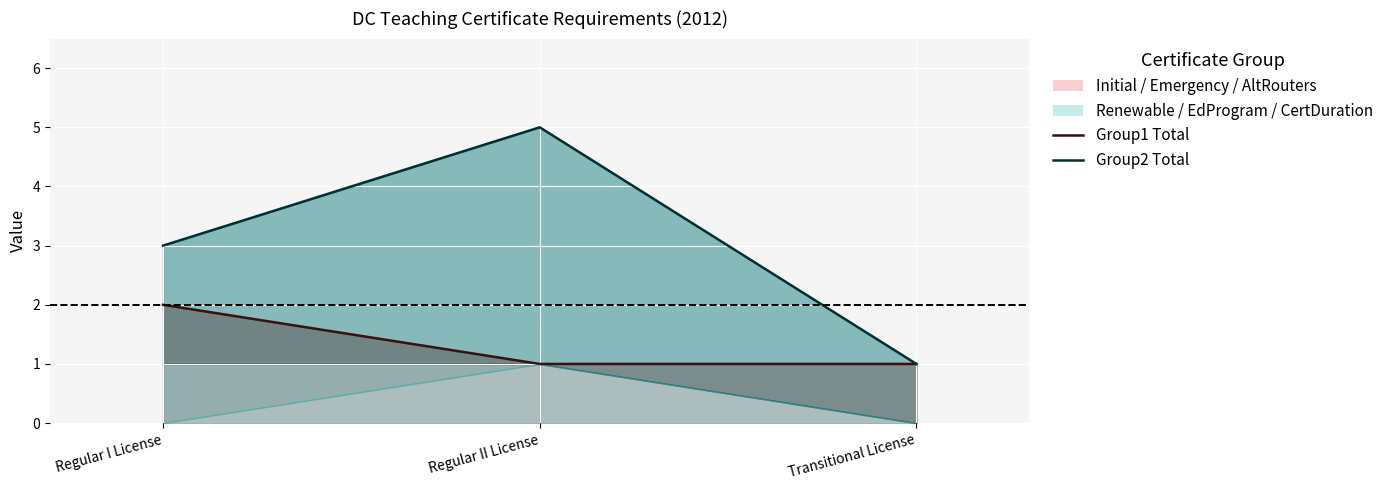

What is the greatest value displayed?

5